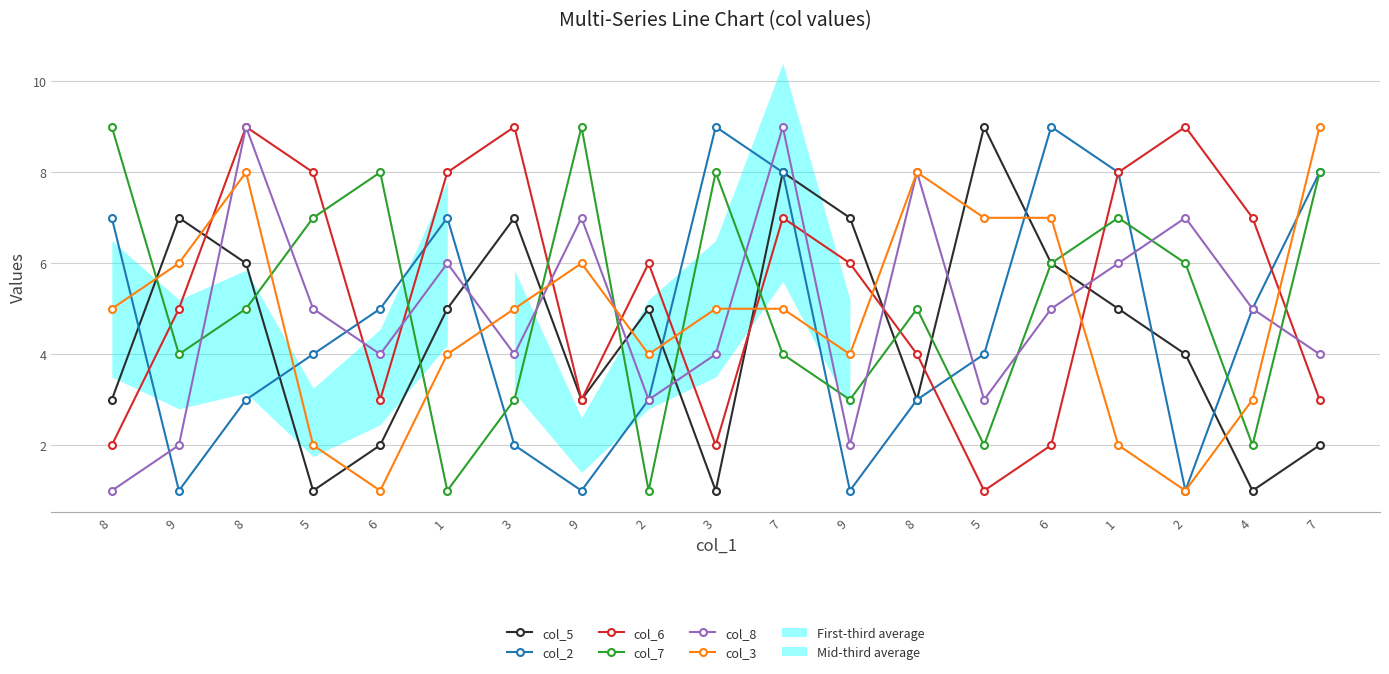

At how many categories does at least one series exceed 5?

19